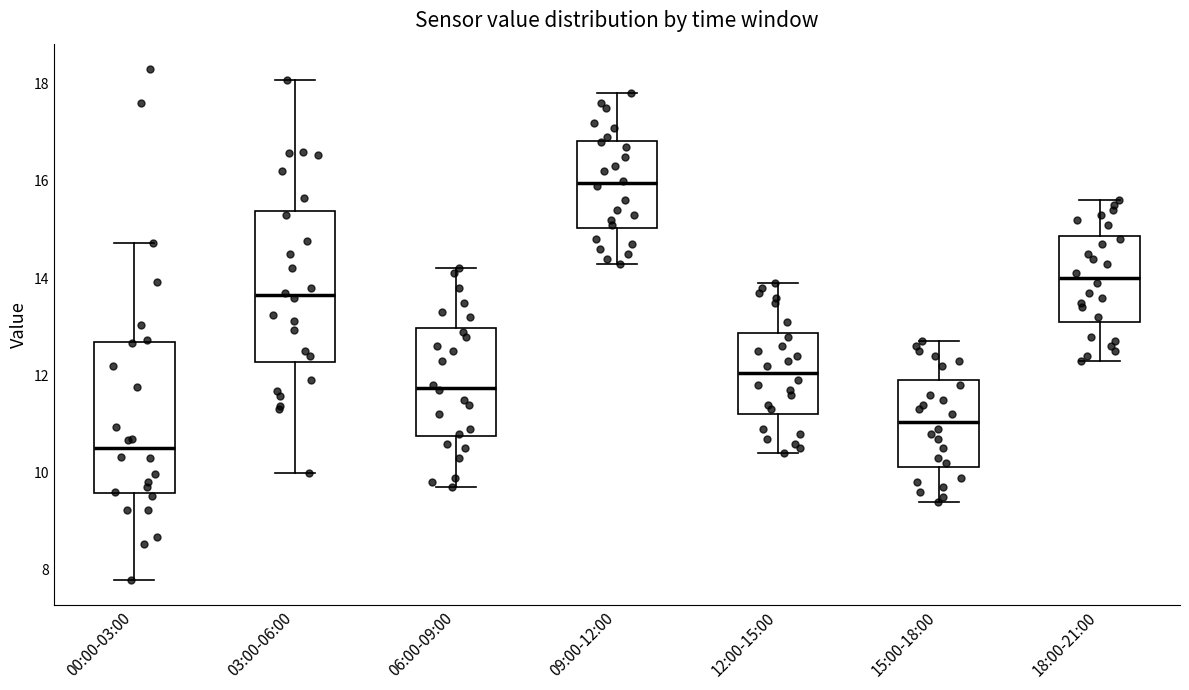

Where is the upper edge of the box for 15:00-18:00 on the y-axis? The values are not printed on the chart, so give them approximately, as read against the axis.

12.0